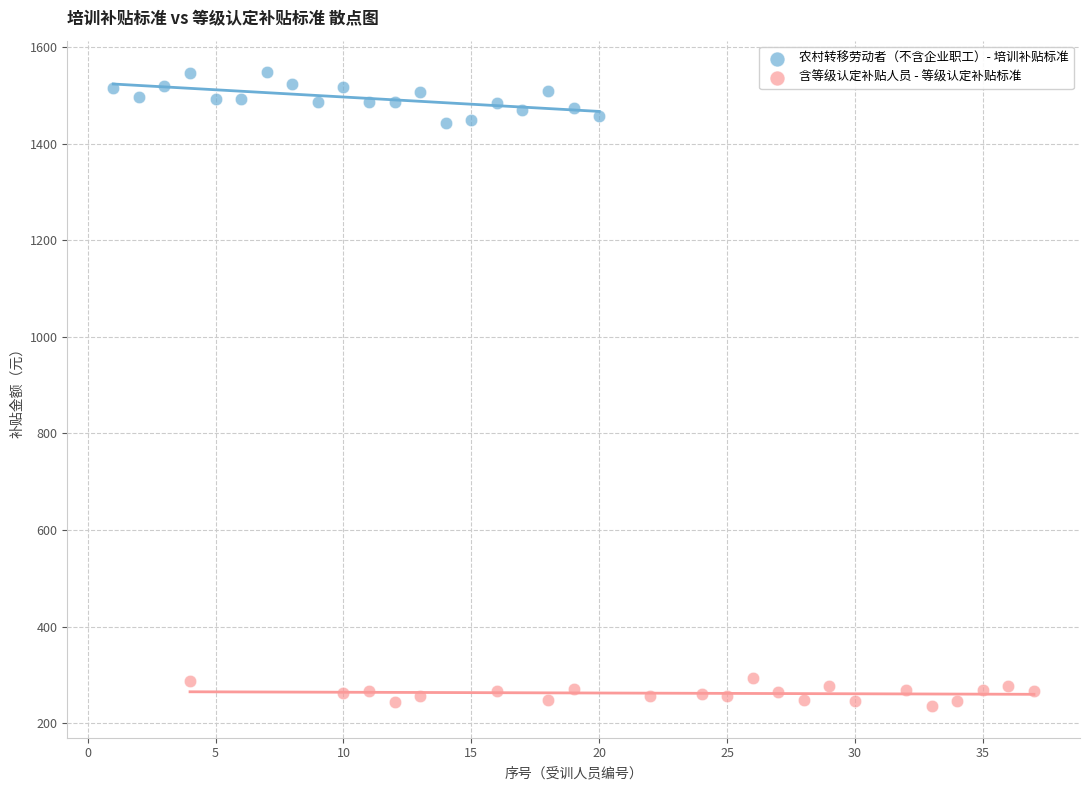

Which series has the largest Y range (max minus min)?

农村转移劳动者（不含企业职工）- 培训补贴标准